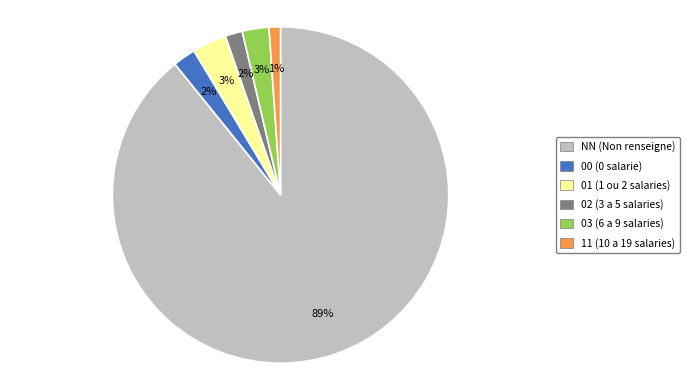

To the nearest percent, what portion does NN represent?

89%